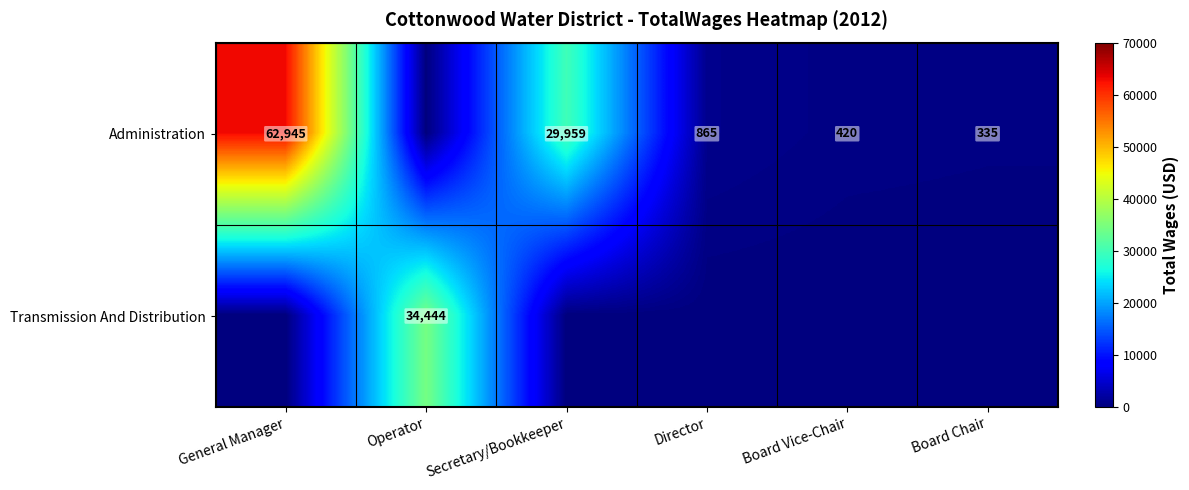

What is the difference between the Administration values at Board Vice-Chair and Board Chair?

85